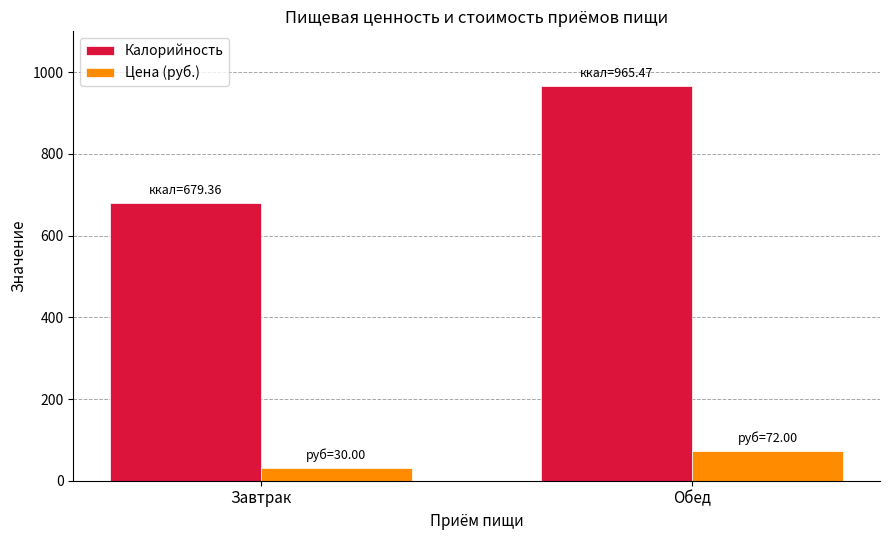

Is the value of Калорийность at Завтрак greater than the value of Цена (руб.) at Обед?

Yes